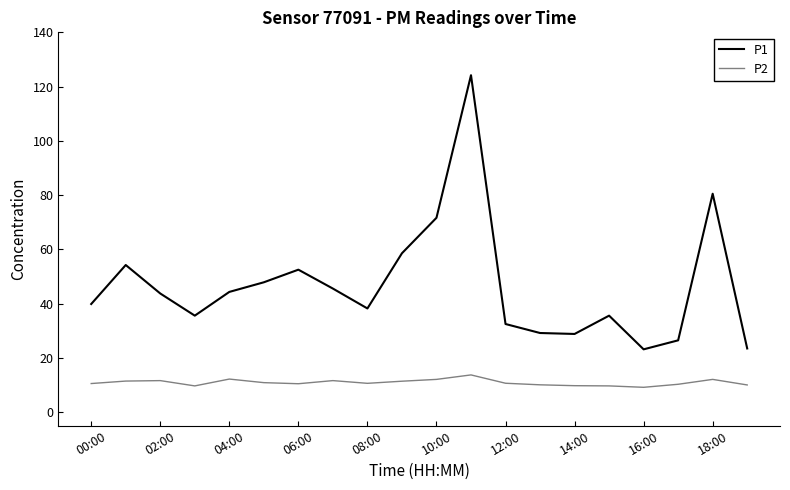

What is the difference between the maximum and minimum values in the P2 series?

4.6